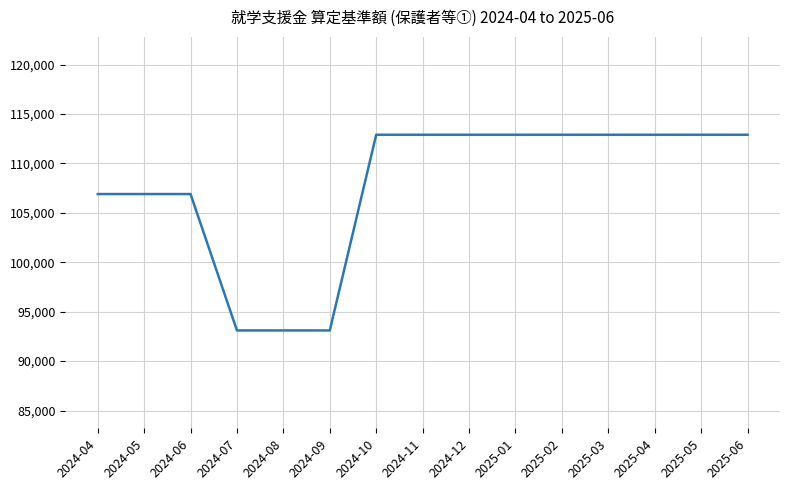

The value at 2024-12 is 112900. True or false?

True